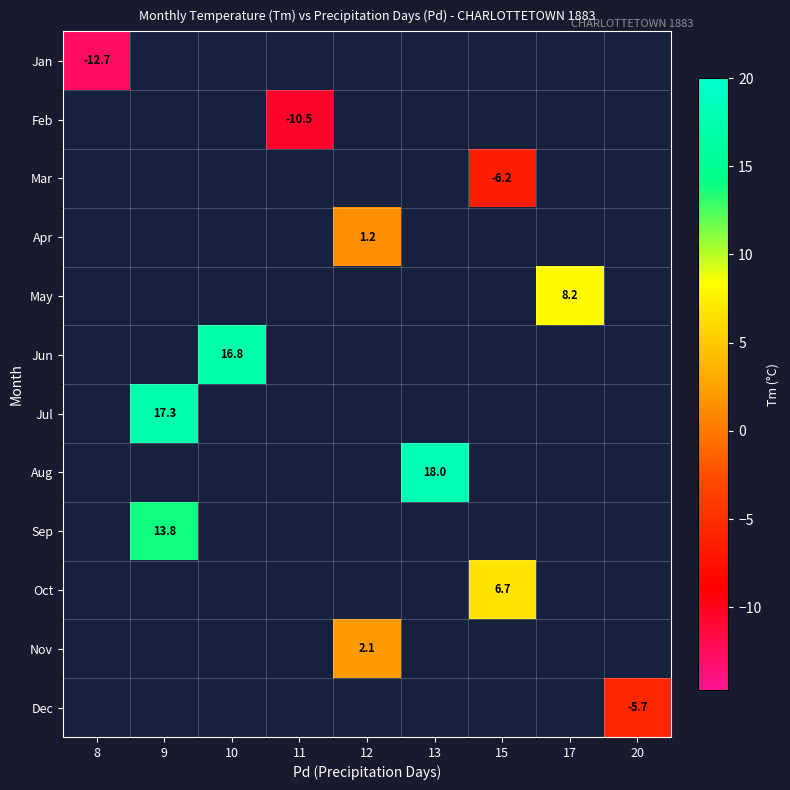

At how many categories does at least one series exceed 7?

4